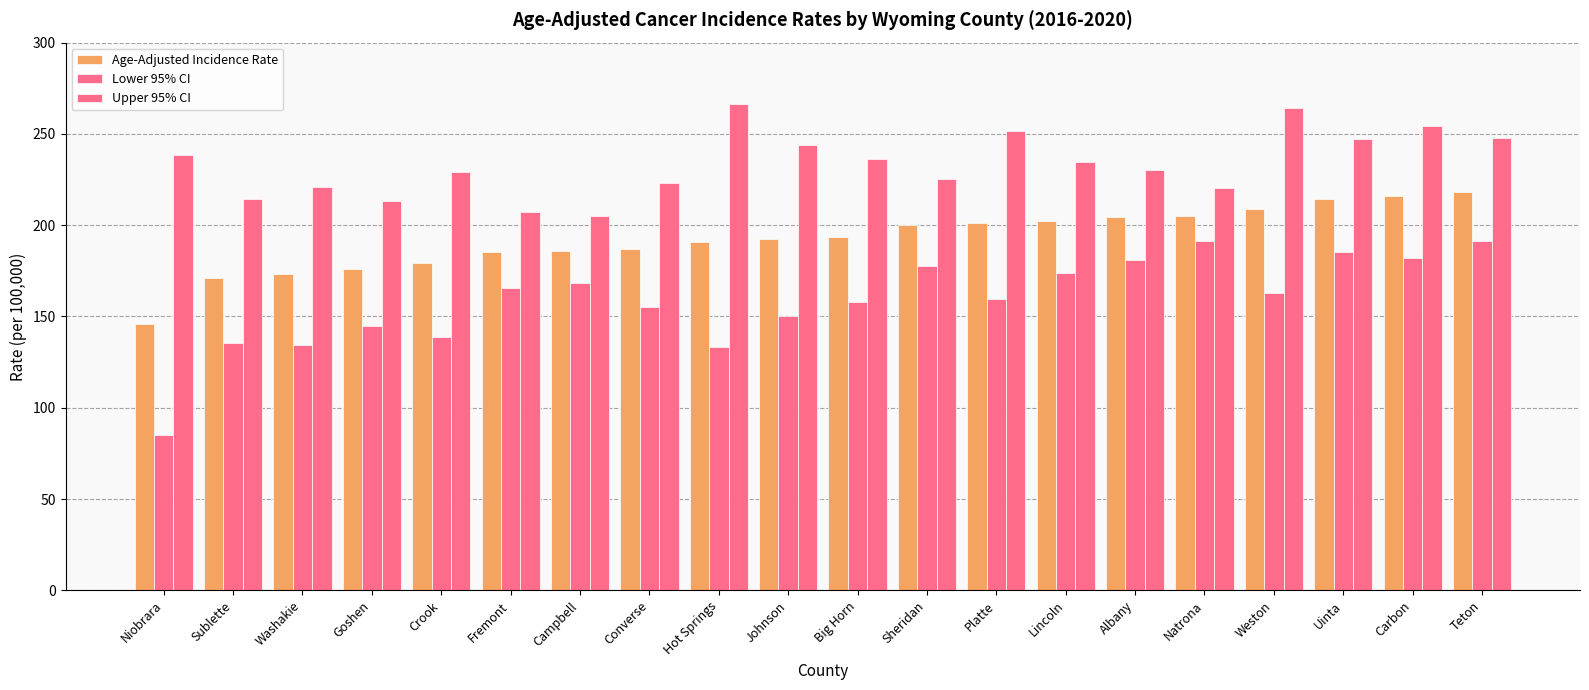

Are the bars horizontal?

No